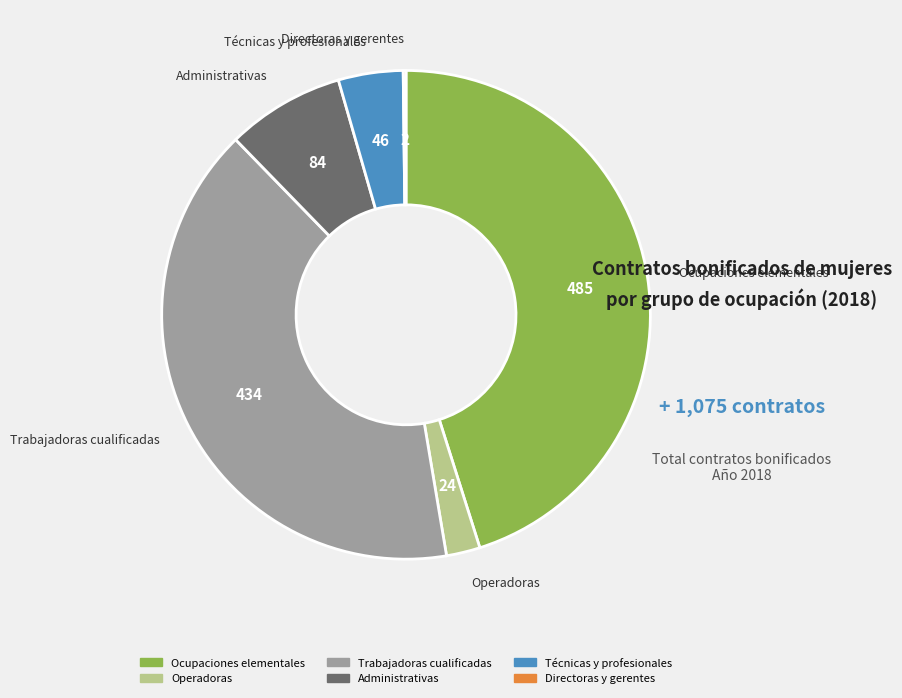

Is the sum of Ocupaciones elementales and Administrativas greater than half?

Yes